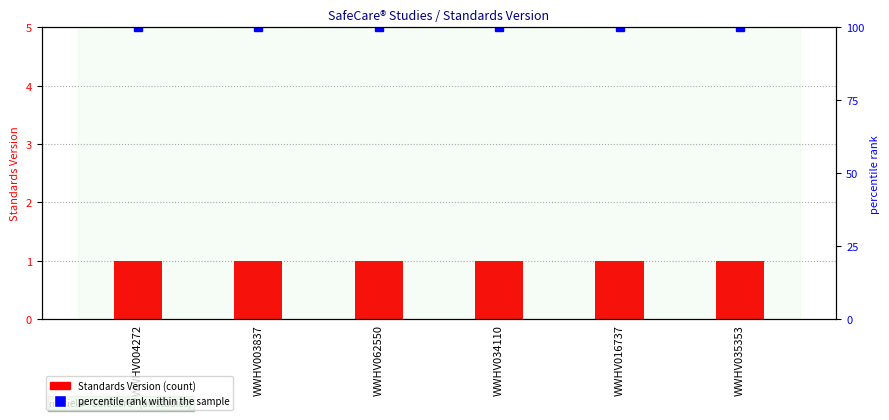

List the series in order of their peak value, highest first.

percentile rank within the sample, Standards Version